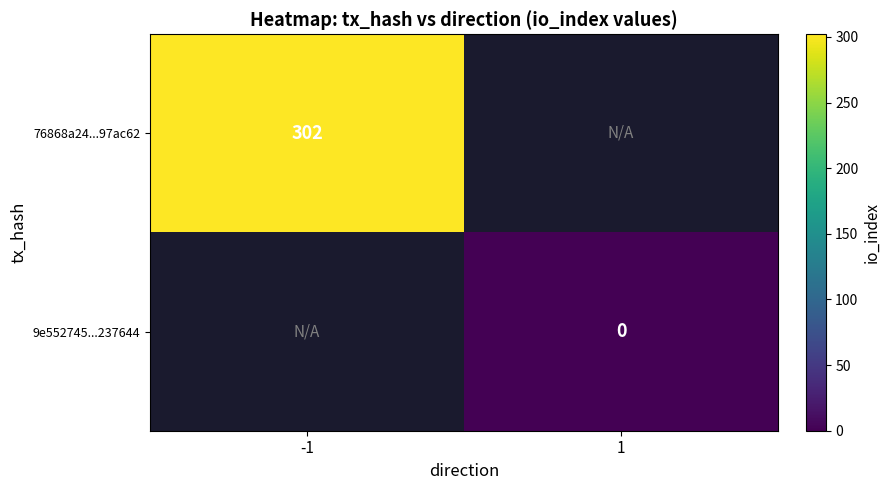

At how many categories does at least one series exceed 89?

1